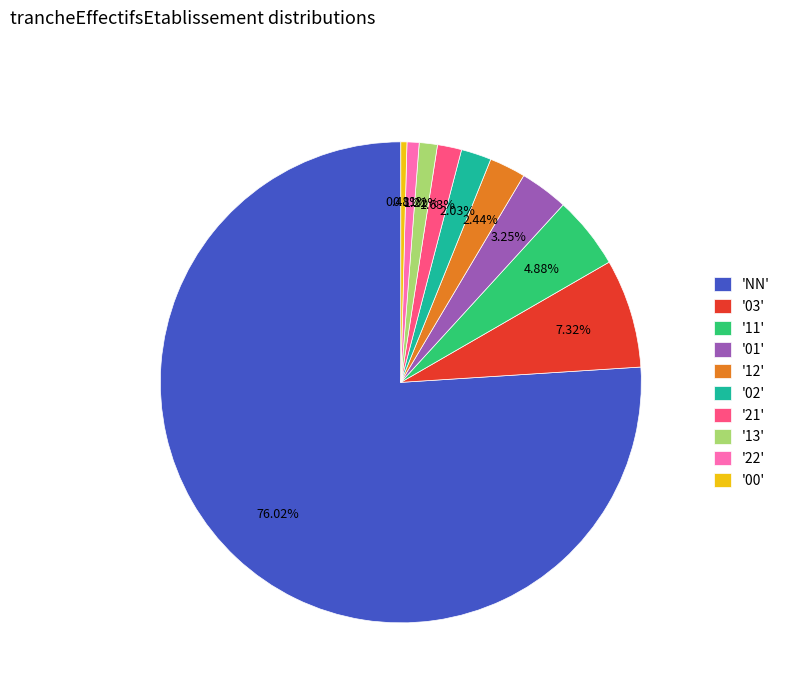

What is the largest slice in the pie chart?

'NN'